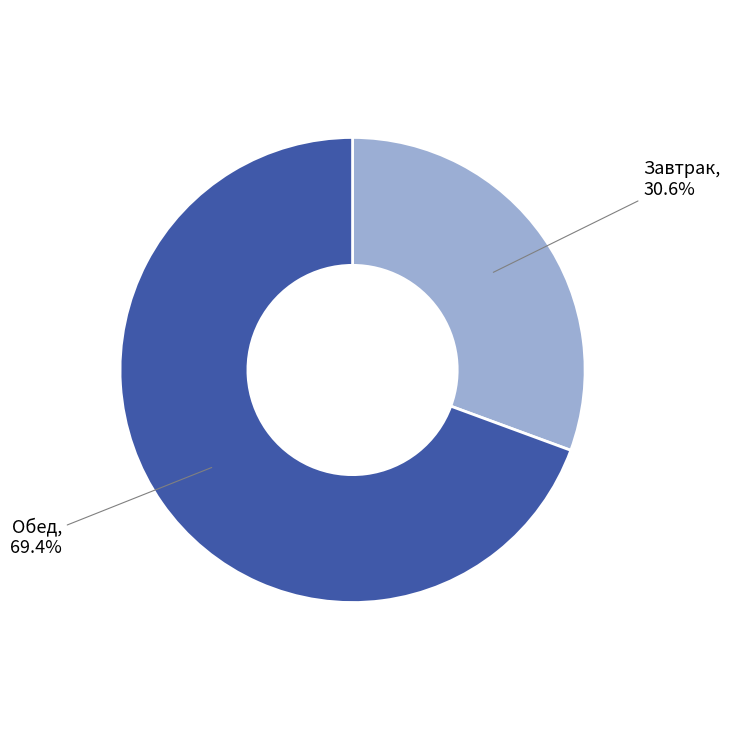

How many slices are in this pie chart?

2